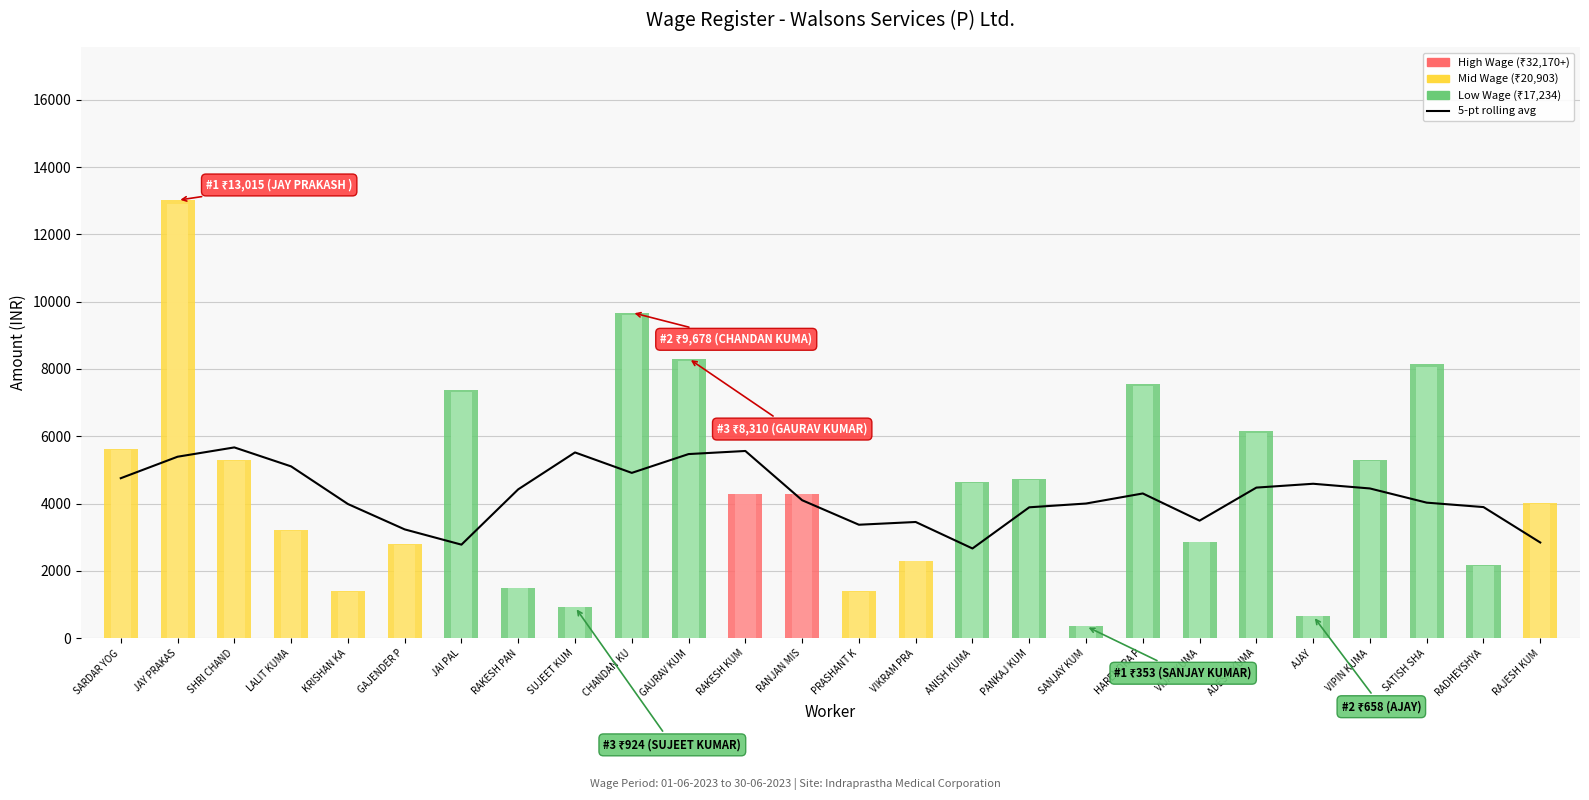

What is the label of the 14th bar from the right?

RANJAN MIS